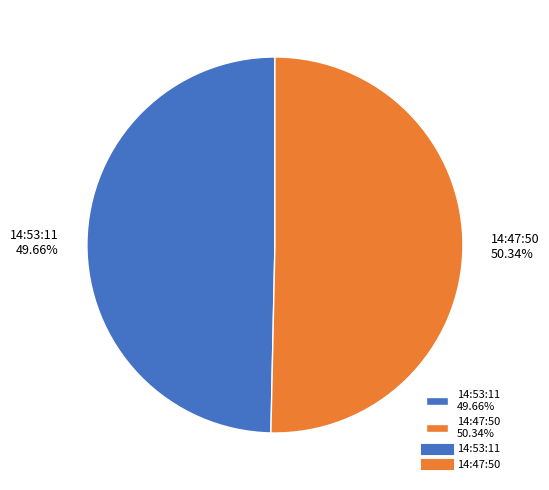

Does 14:53:11 represent more than half of the total?

No